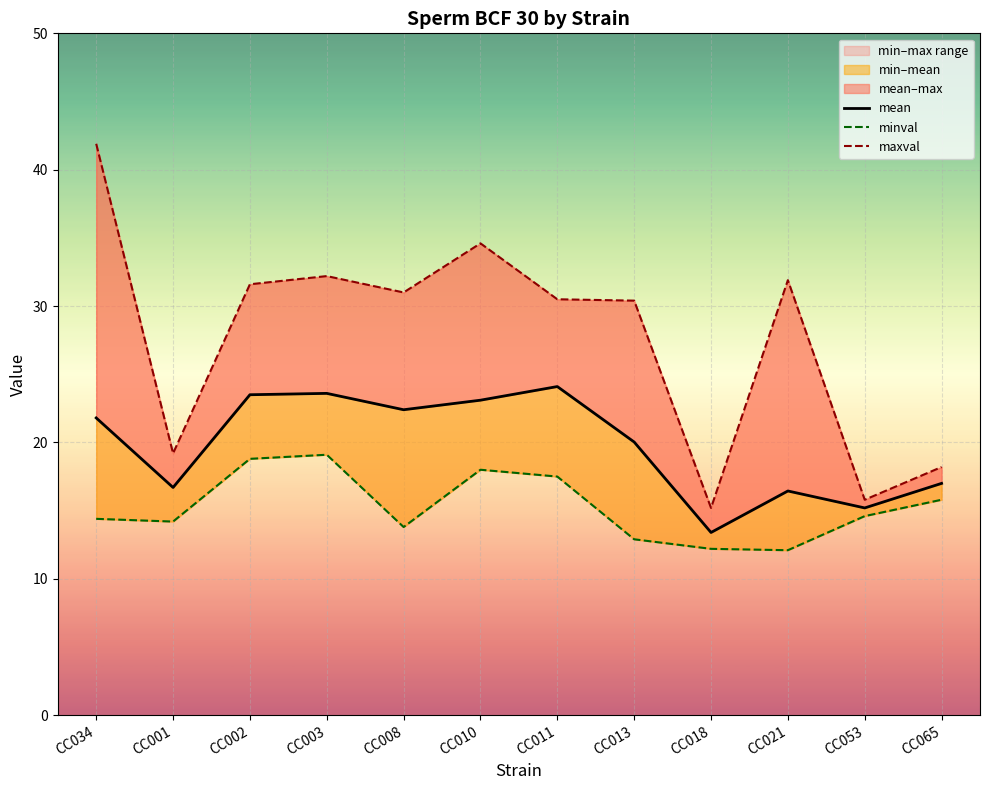

Reading right to left, transcribe all the data shown in this chart.

mean: CC065=17.0	CC053=15.2	CC021=16.4	CC018=13.4	CC013=20.0	CC011=24.1	CC010=23.1	CC008=22.4	CC003=23.6	CC002=23.5	CC001=16.7	CC034=21.8
minval: CC065=15.8	CC053=14.6	CC021=12.1	CC018=12.2	CC013=12.9	CC011=17.5	CC010=18.0	CC008=13.8	CC003=19.1	CC002=18.8	CC001=14.2	CC034=14.4
maxval: CC065=18.2	CC053=15.8	CC021=31.9	CC018=15.2	CC013=30.4	CC011=30.5	CC010=34.6	CC008=31.0	CC003=32.2	CC002=31.6	CC001=19.2	CC034=41.9